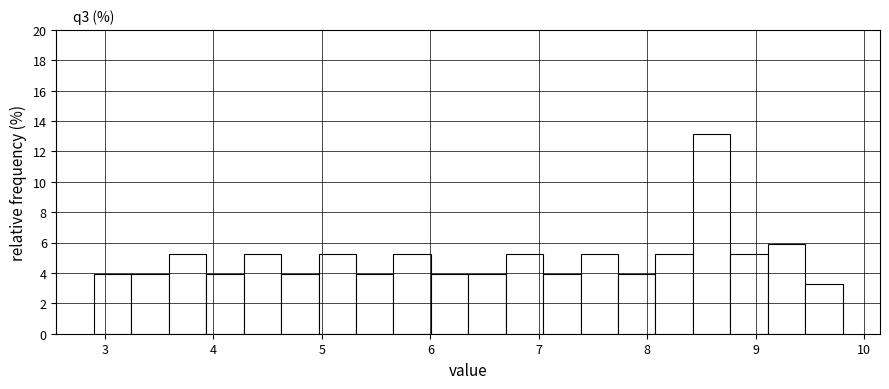

Around what value on the x-axis is the tallest bar? Give the approximate position of its centre, as read against the axis.

8.6